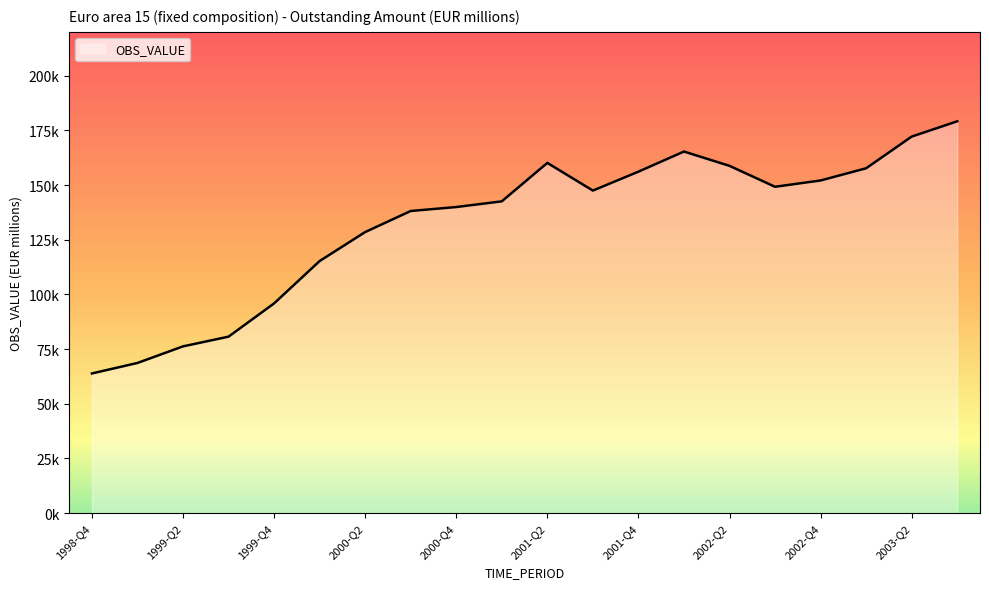

Is this an area chart (filled region under the line)?

Yes